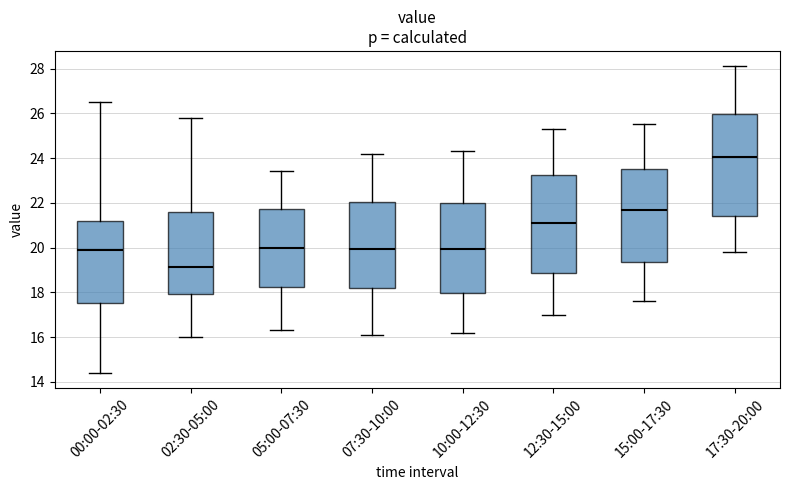

Reading left to right, transcribe this box plot: for each box, give where its median line is, the range the box spans, and where its two whiskers end, as read against the y-axis. The values are not printed on the chart, so give them approximately, as read against the axis.

00:00-02:30: median 20.0, box 17.6 to 21.2, whiskers 14.4 to 26.6
02:30-05:00: median 19.2, box 18.0 to 21.6, whiskers 16.0 to 25.8
05:00-07:30: median 20.0, box 18.2 to 21.8, whiskers 16.4 to 23.4
07:30-10:00: median 20.0, box 18.2 to 22.0, whiskers 16.2 to 24.2
10:00-12:30: median 20.0, box 18.0 to 22.0, whiskers 16.2 to 24.4
12:30-15:00: median 21.2, box 18.8 to 23.2, whiskers 17.0 to 25.4
15:00-17:30: median 21.8, box 19.4 to 23.6, whiskers 17.6 to 25.6
17:30-20:00: median 24.0, box 21.4 to 26.0, whiskers 19.8 to 28.2